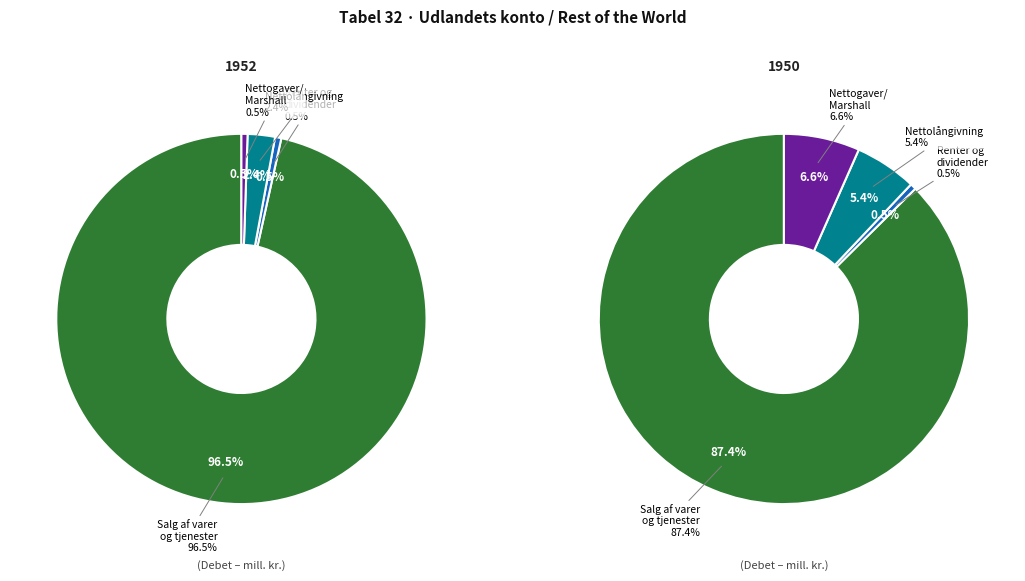

What percentage do 2 and 3 together represent?

12.0%